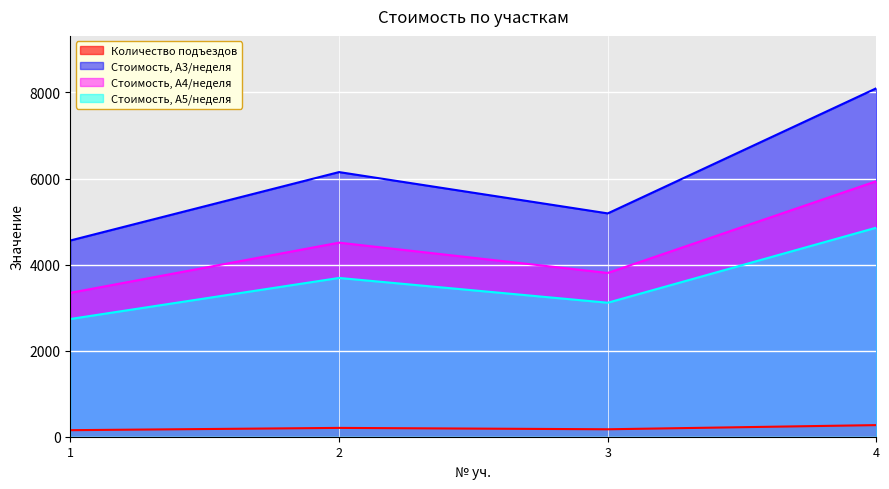

What are all the series names shown in the legend?

Количество подъездов, Стоимость, А3/неделя, Стоимость, А4/неделя, Стоимость, А5/неделя